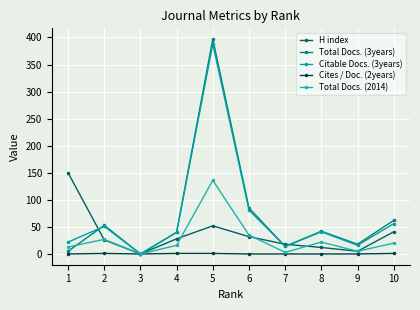

True or false: H index and Citable Docs. (3years) cross at least once.

True